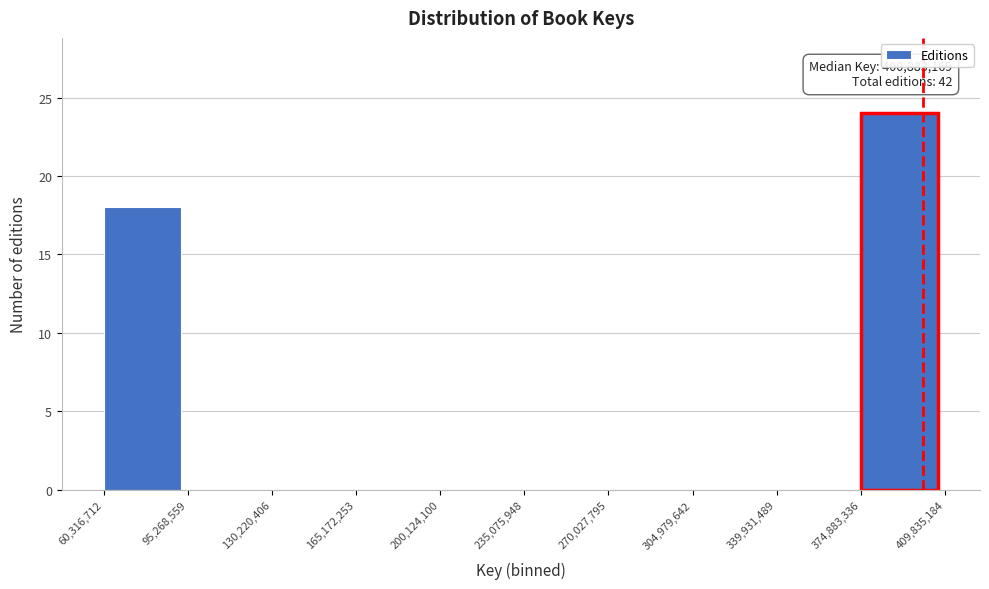

Which range on the x-axis has the tallest bar?

374,883,336 to 409,835,184